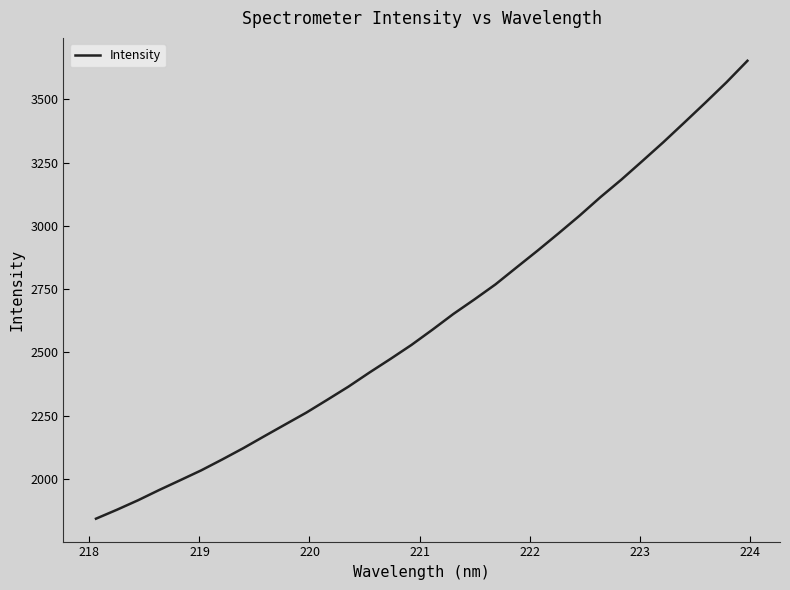

What is the maximum value shown in the chart?

3652.5